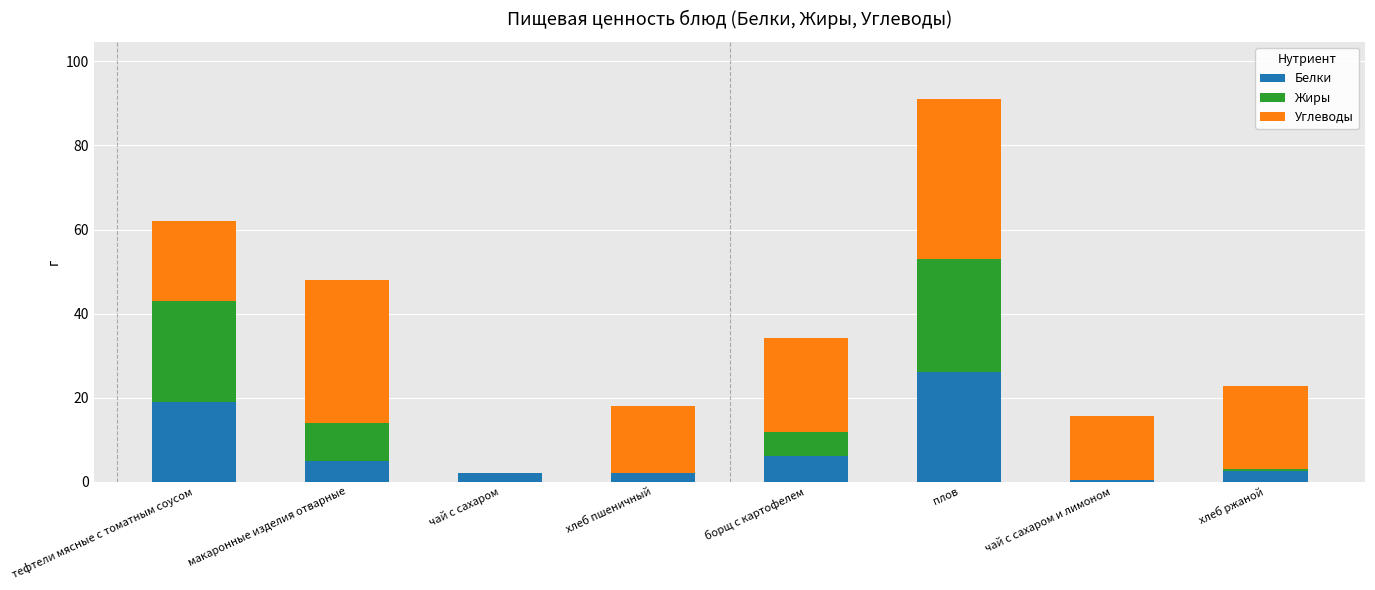

Does the chart contain stacked bars?

Yes